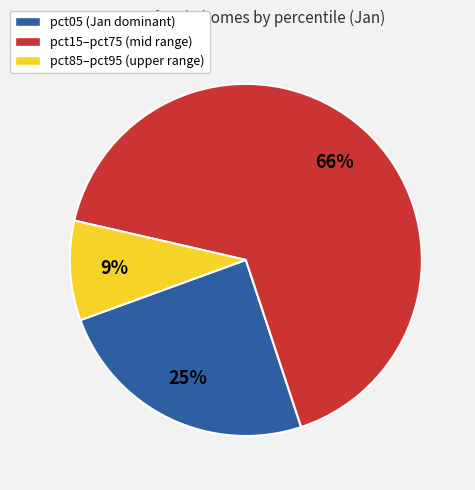

The pct05 (Jan dominant) slice represents 25% of the pie. True or false?

True